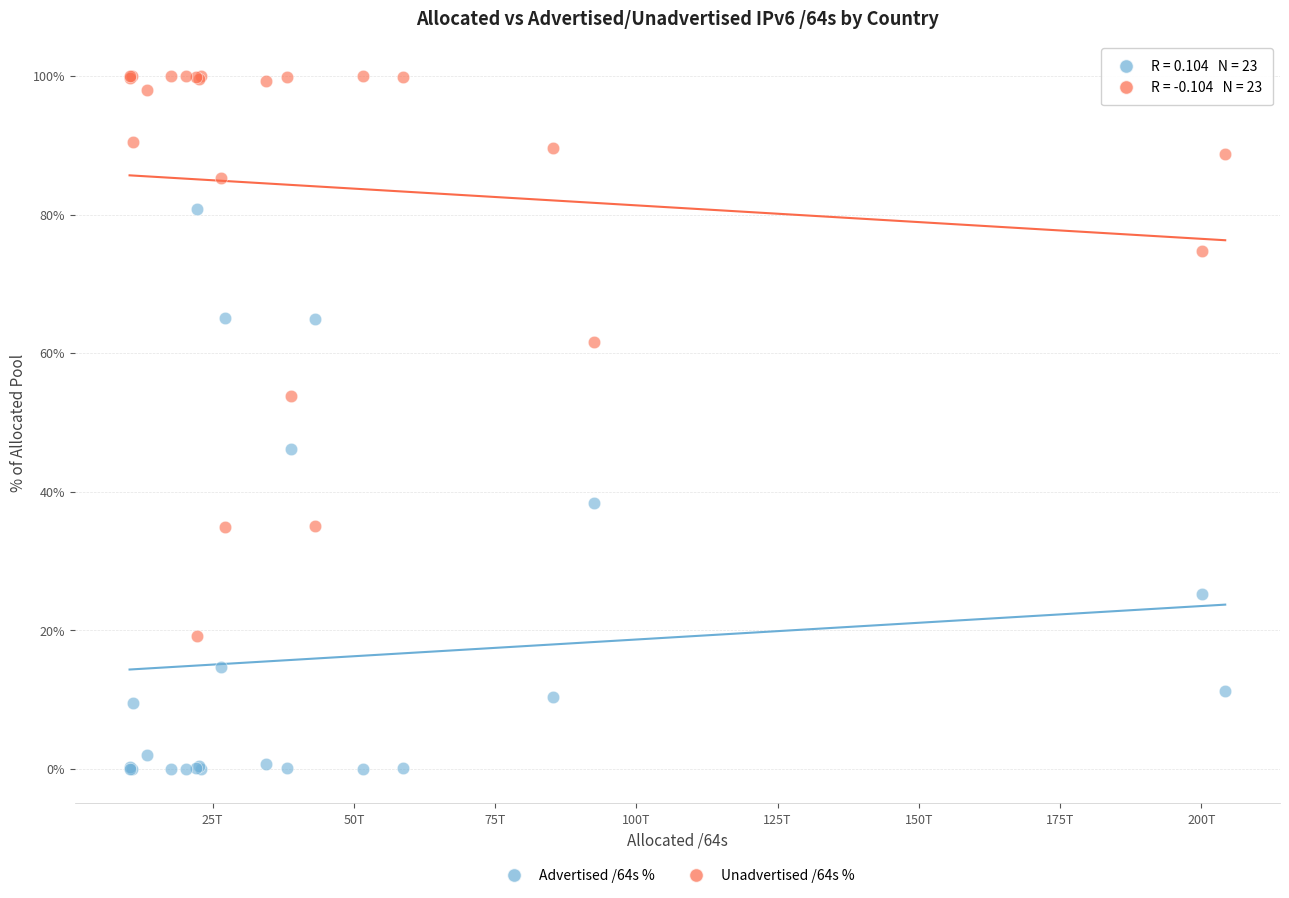

Which series contains the lowest Y value?

Advertised /64s %